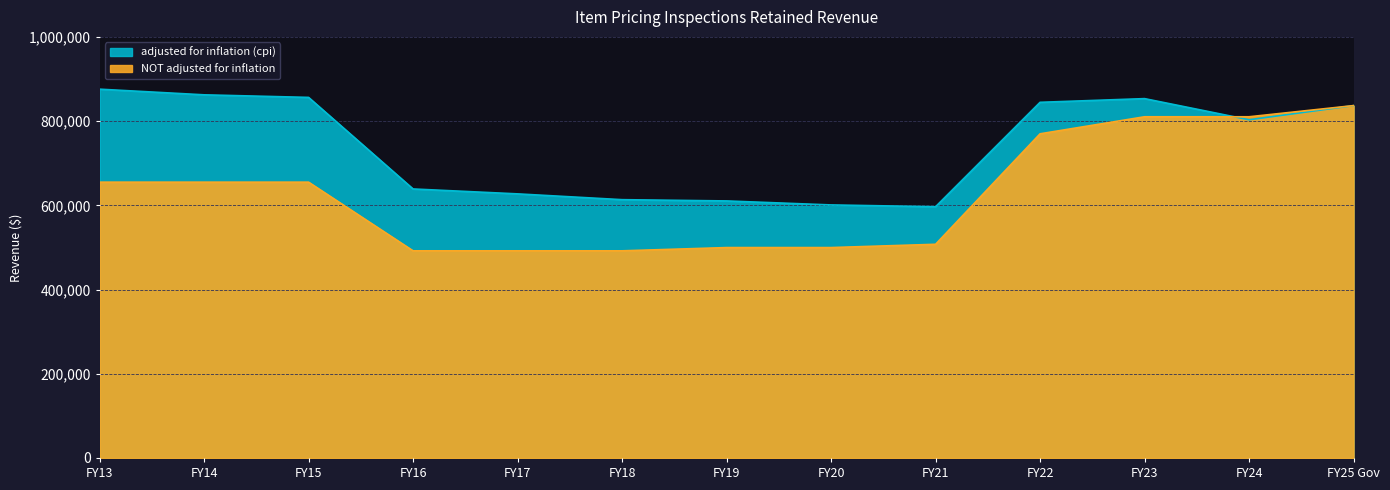

Count the number of data series in this chart.

2